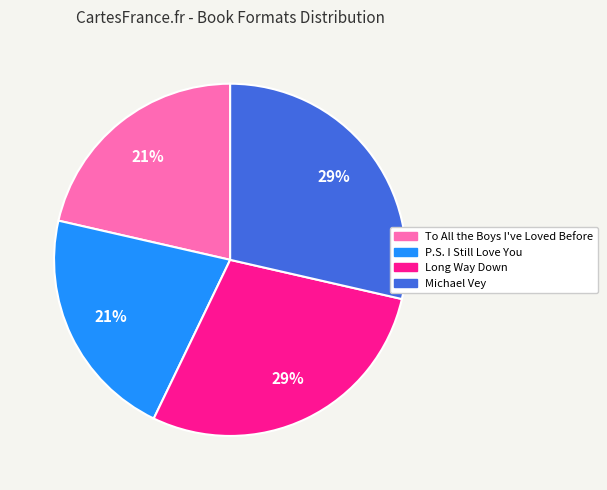

True or false: To All the Boys I've Loved Before accounts for 21% of the total.

True